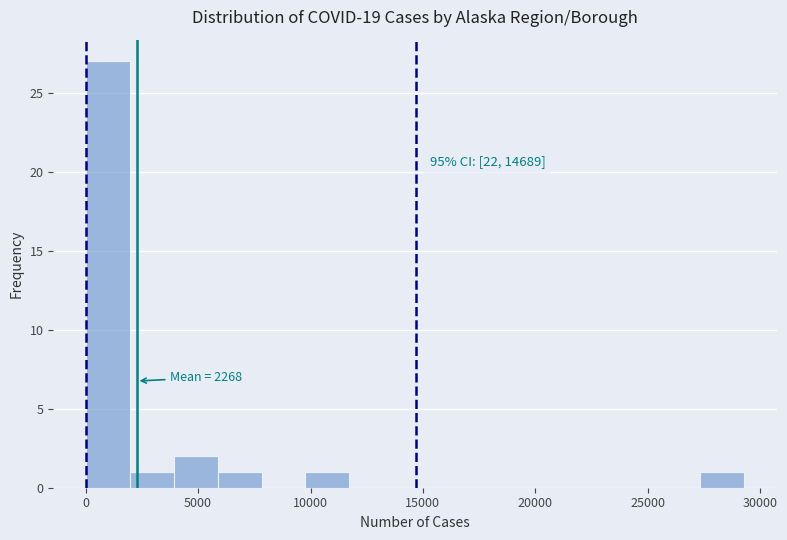

Read against the x-axis, roughly where is the centre of the tallest bar?

1000